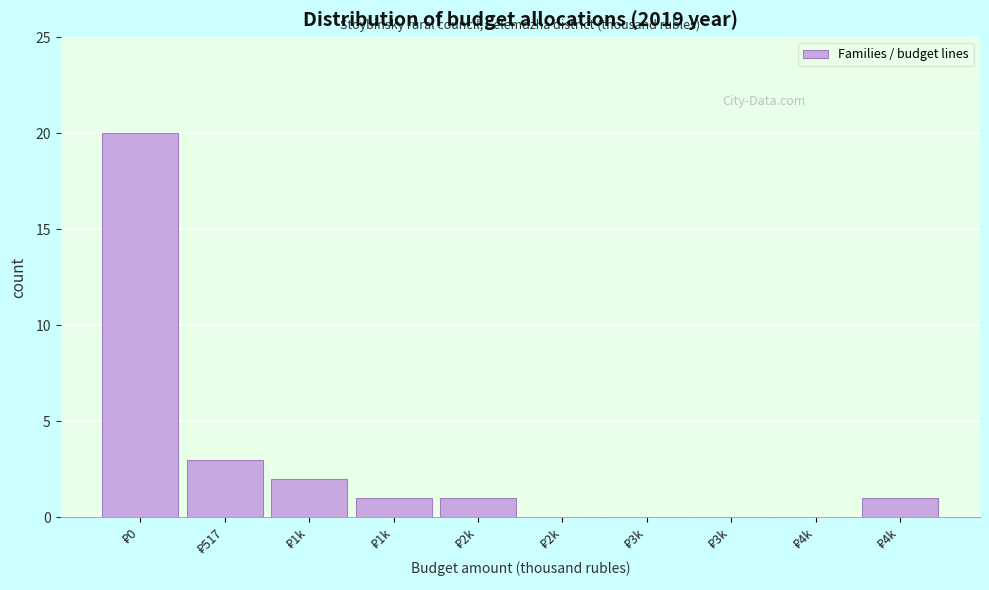

How many series are shown in this chart?

1